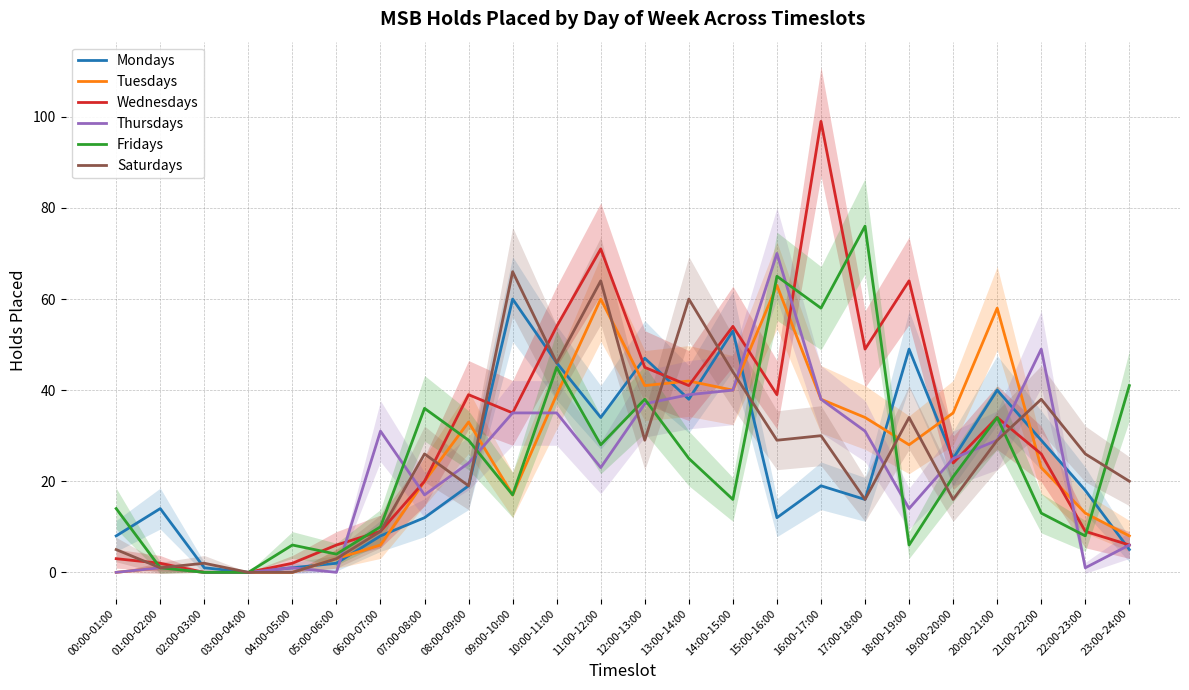

Reading left to right, transcribe all the data shown in this chart.

Mondays: 8	14	1	0	1	2	8	12	19	60	46	34	47	38	53	12	19	16	49	25	40	29	18	5
Tuesdays: 0	1	0	0	0	3	6	20	33	17	39	60	41	42	40	63	38	34	28	35	58	23	13	8
Wednesdays: 3	2	0	0	2	6	9	20	39	35	54	71	45	41	54	39	99	49	64	24	34	26	9	6
Thursdays: 0	1	0	0	1	0	31	17	24	35	35	23	37	39	40	70	38	31	14	25	29	49	1	6
Fridays: 14	1	0	0	6	4	10	36	29	17	45	28	38	25	16	65	58	76	6	21	34	13	8	41
Saturdays: 5	1	2	0	0	3	9	26	19	66	46	64	29	60	44	29	30	16	34	16	29	38	26	20